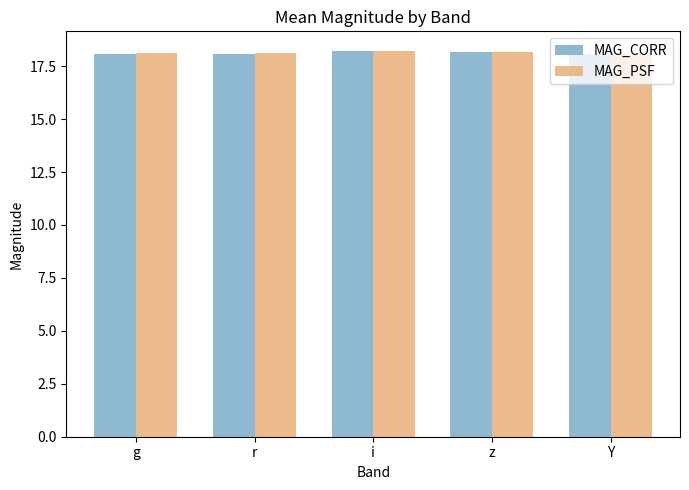

What is the total value across all series at i?

36.4